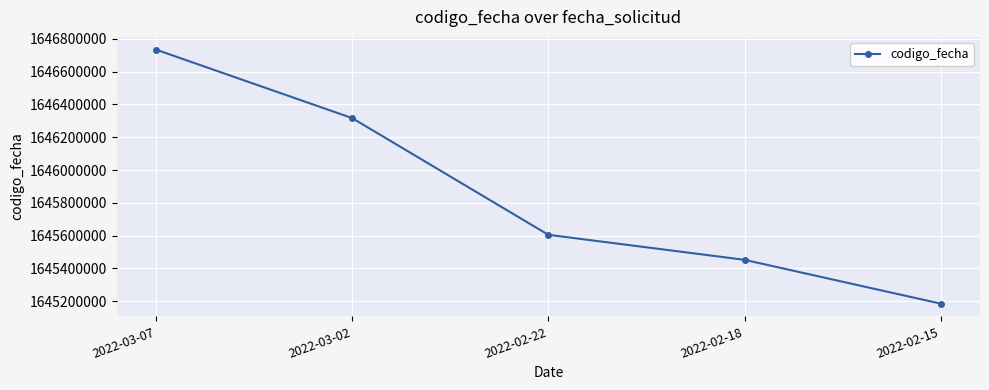

What is the difference between the maximum and minimum values?

1550284